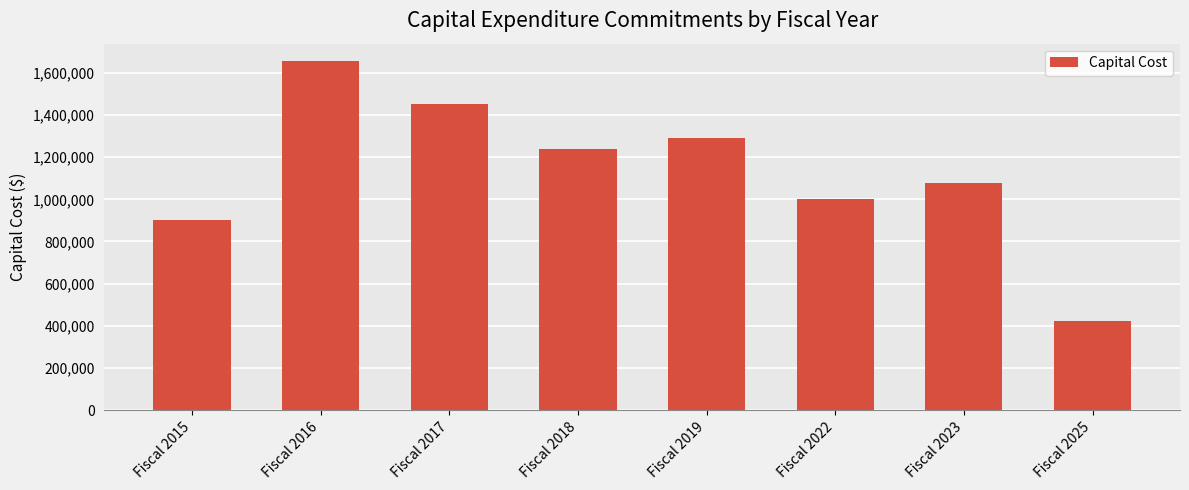

What is the change in value from Fiscal 2015 to Fiscal 2018?

+340000